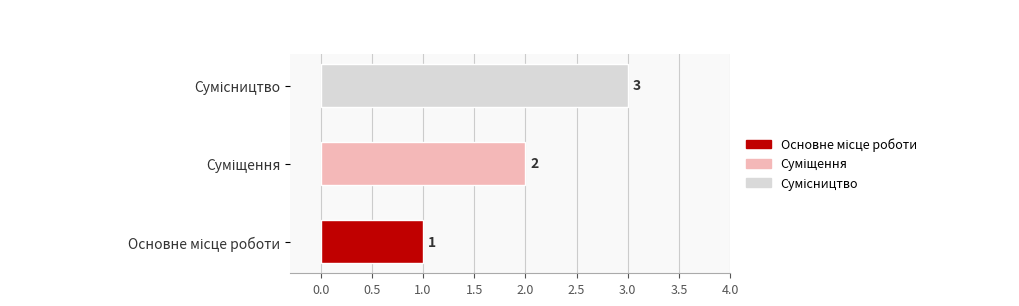

What is the sum of all values?

6